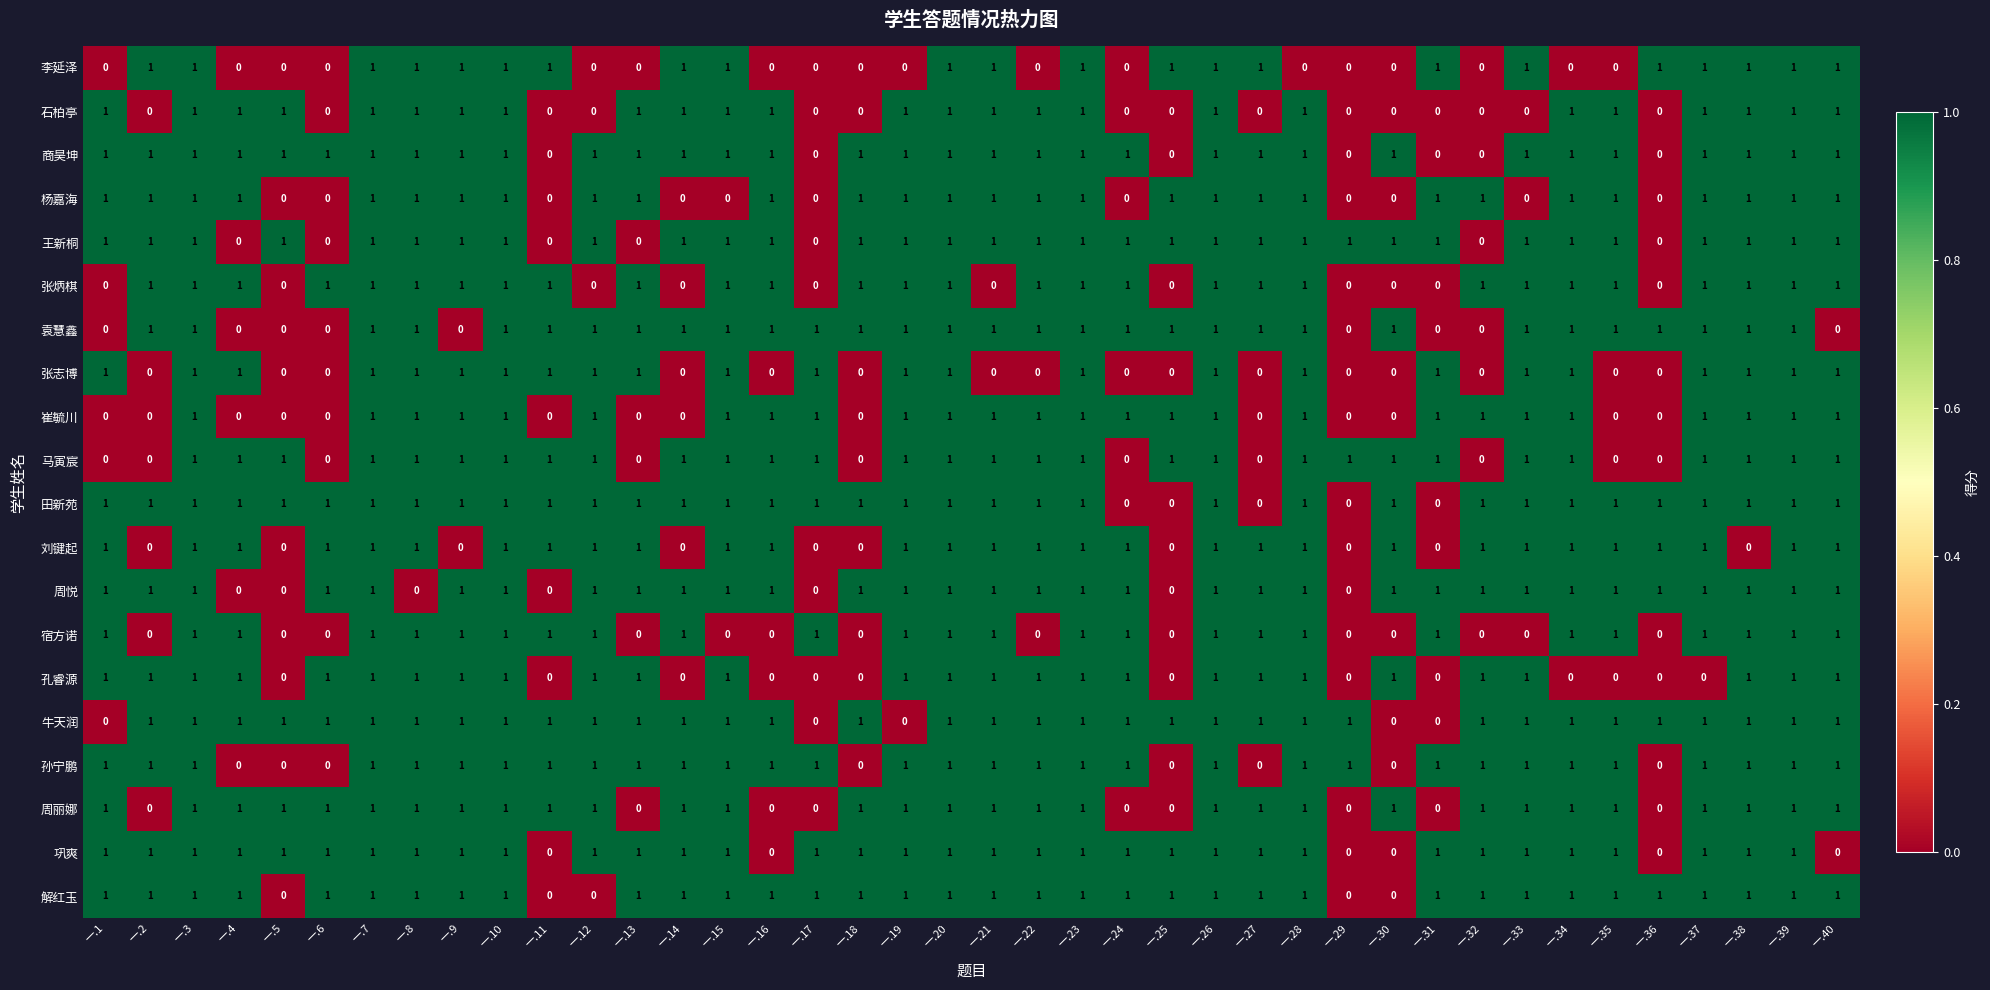

Is it true that 解红玉 equals 0 at 一.8?

False